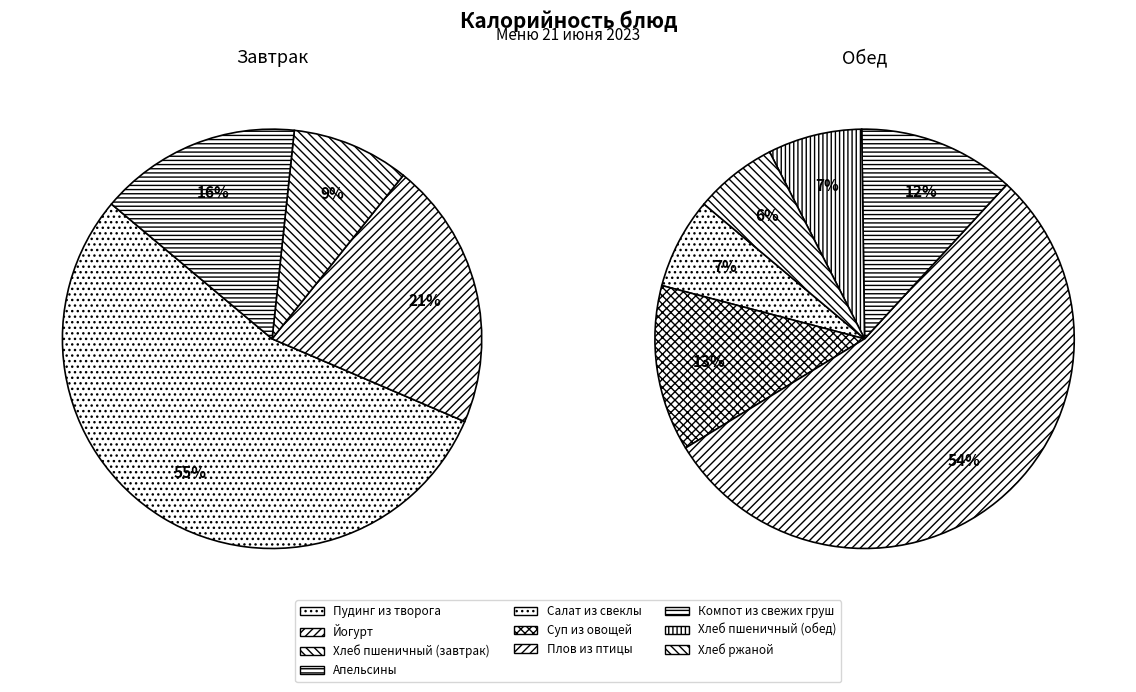

How many slices are in this pie chart?

10